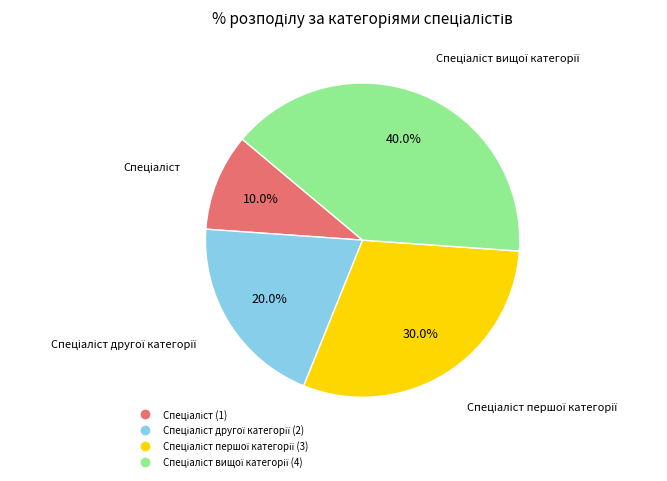

Is there a majority slice in this chart?

No